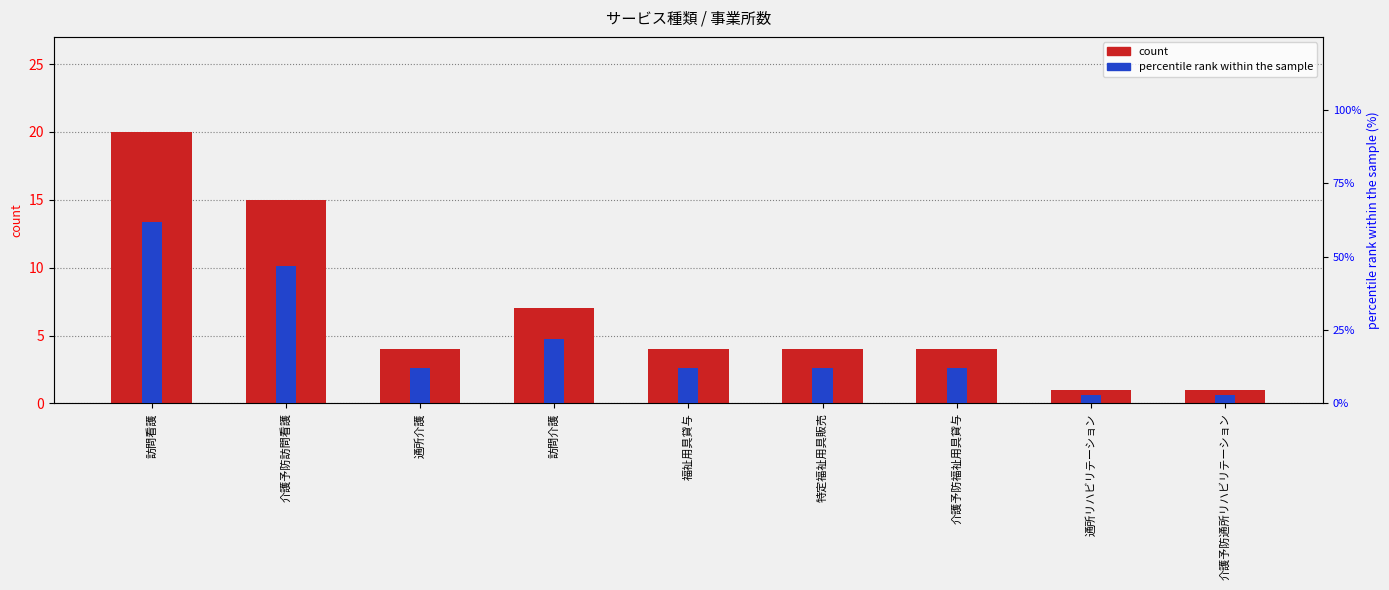

Rank the series by their average value, from highest to lowest.

percentile rank within the sample, count